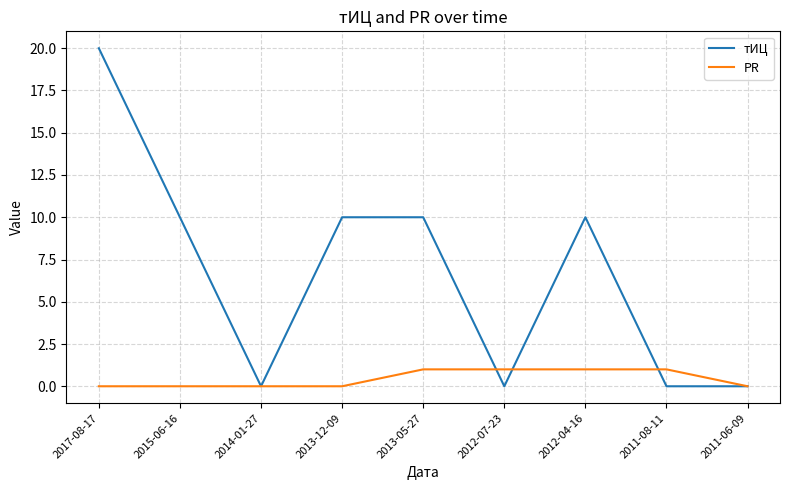

Rank the series at 2017-08-17 from lowest to highest value.

PR, тИЦ